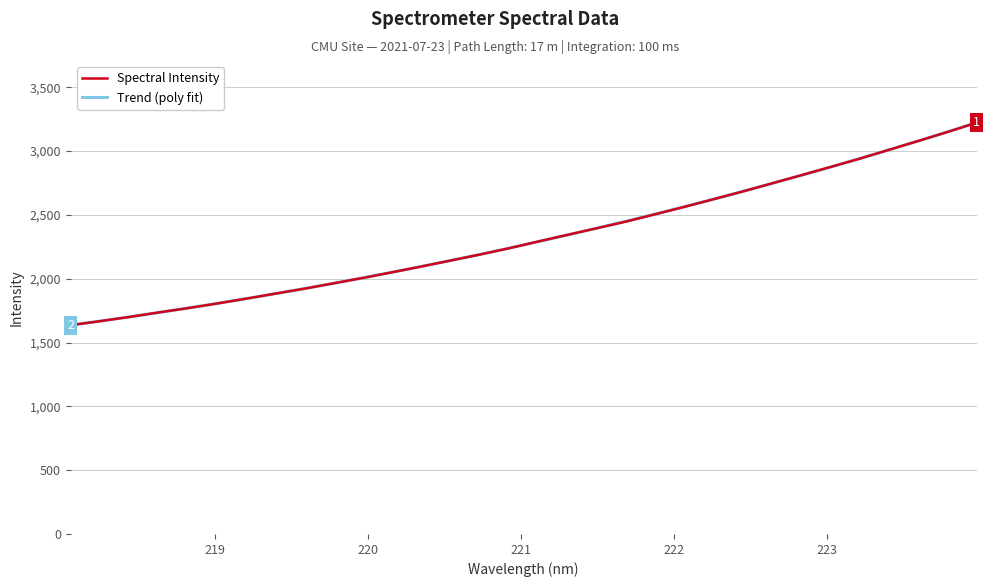

What is the maximum value for Spectral Intensity?

3222.7